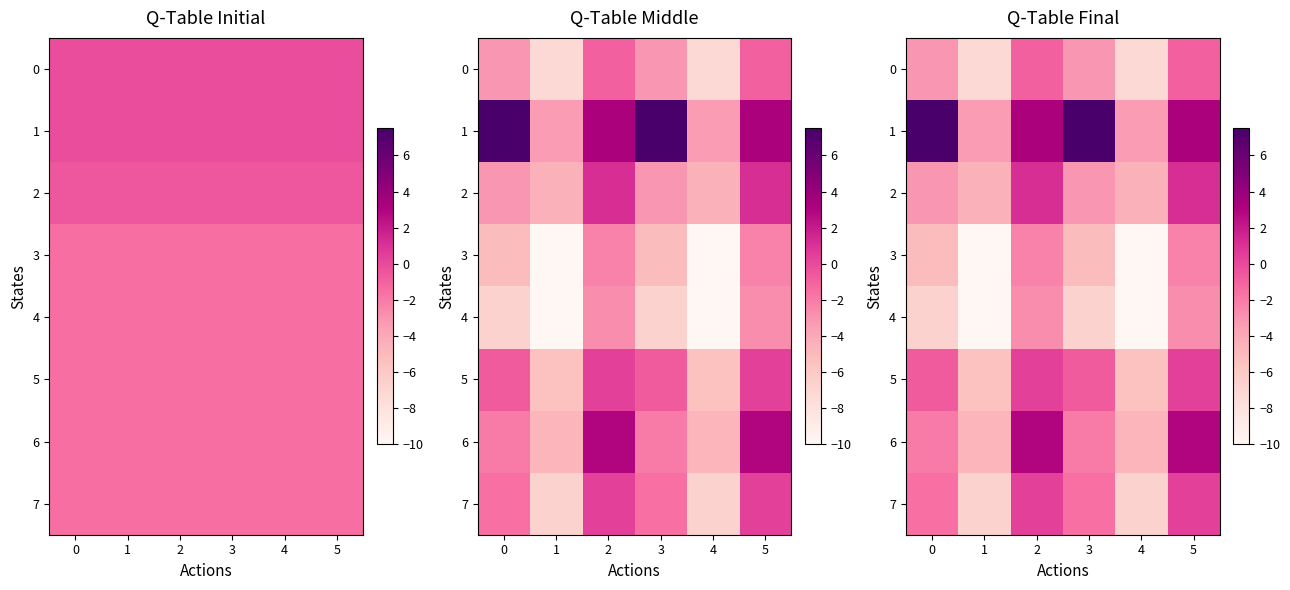

Which category has the highest value in the 5 series?

2